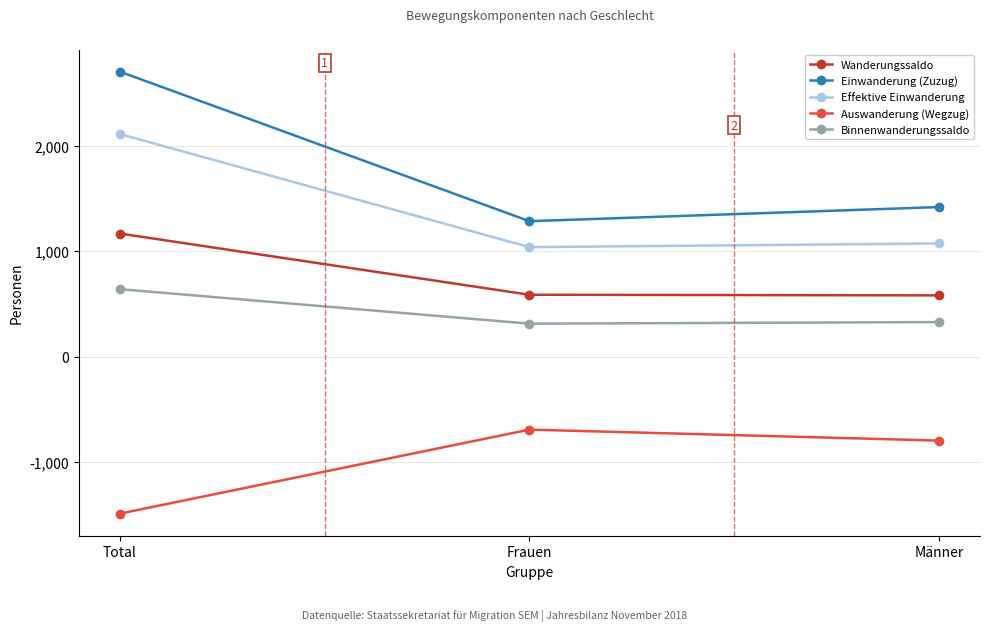

What is the highest value of the Wanderungssaldo series?

1166